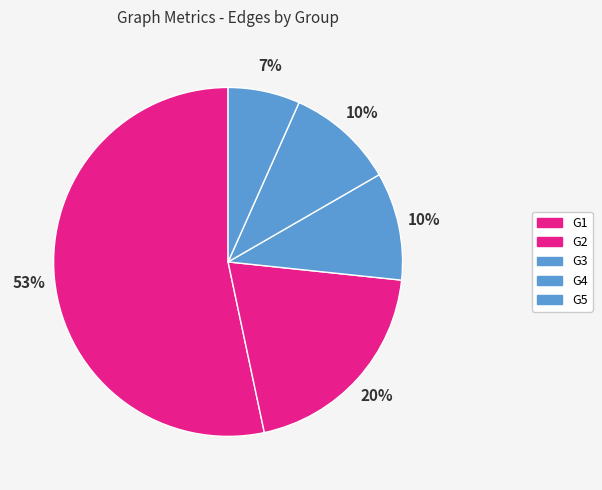

The G1 slice represents 50% of the pie. True or false?

False